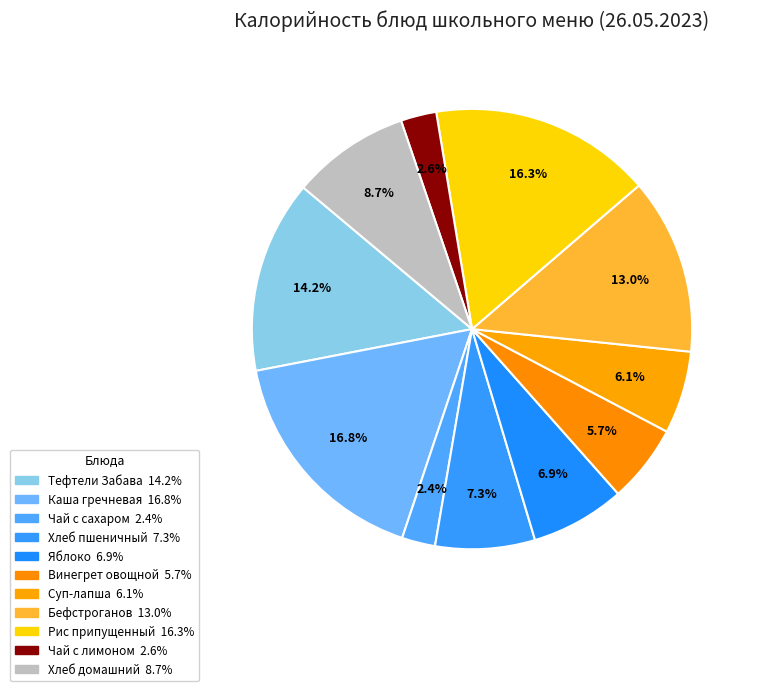

Which slice is the smallest?

Чай с сахаром